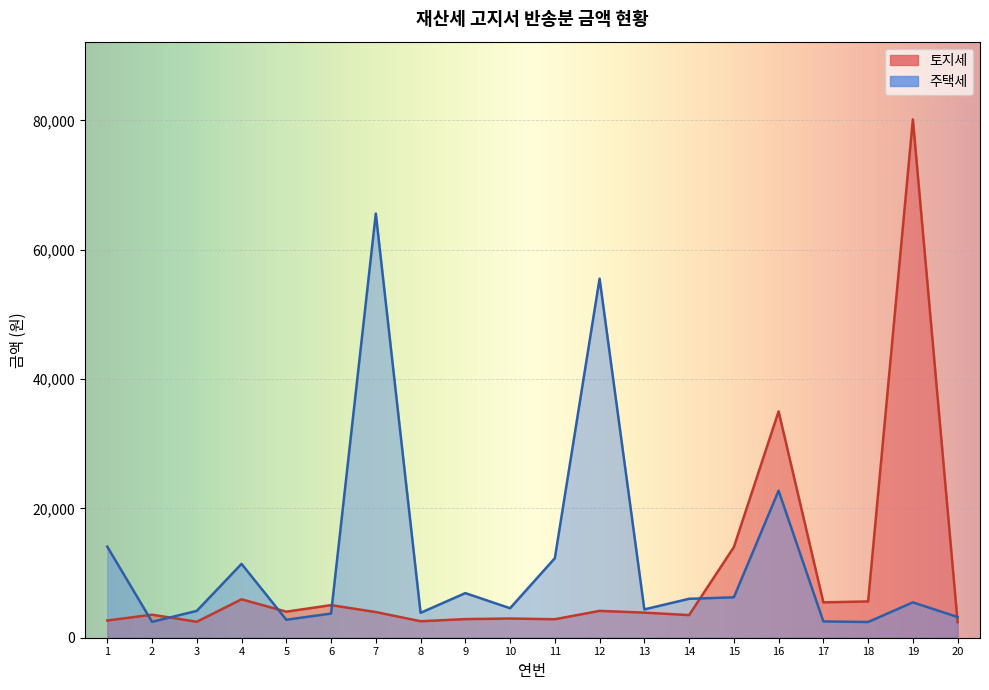

At which category does 주택세 reach its first local valley?

2